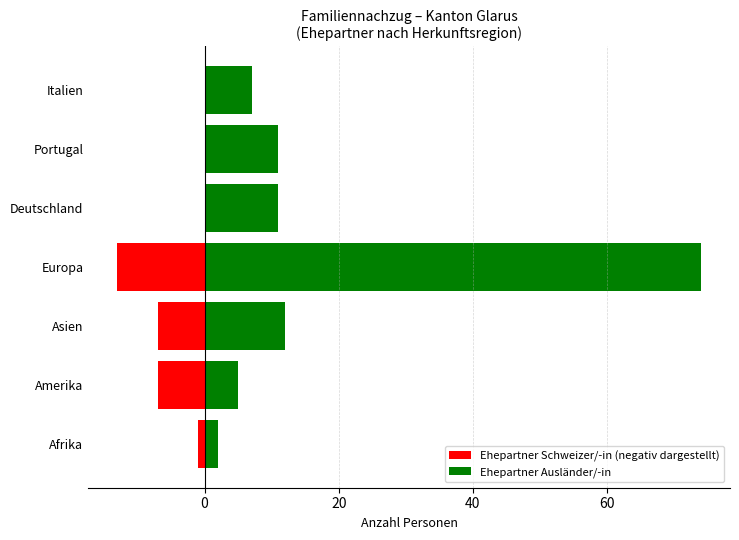

Are the bars horizontal?

Yes